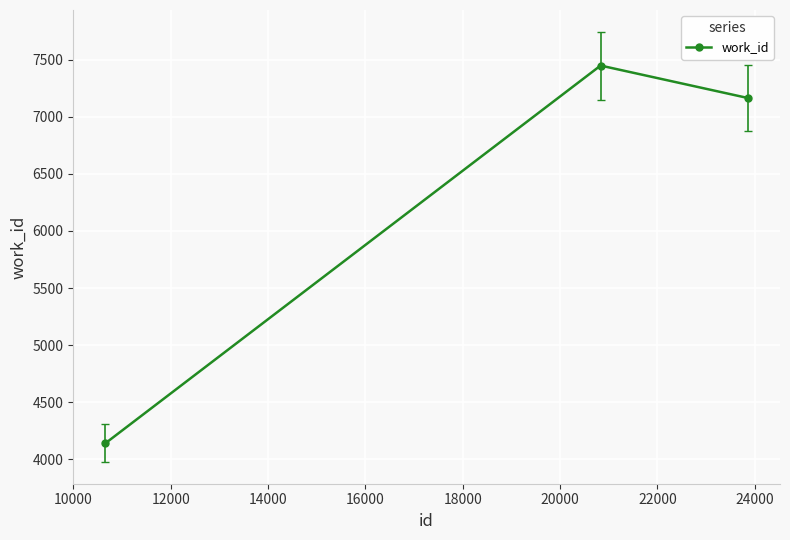

What is the difference between the maximum and second lowest values?

284